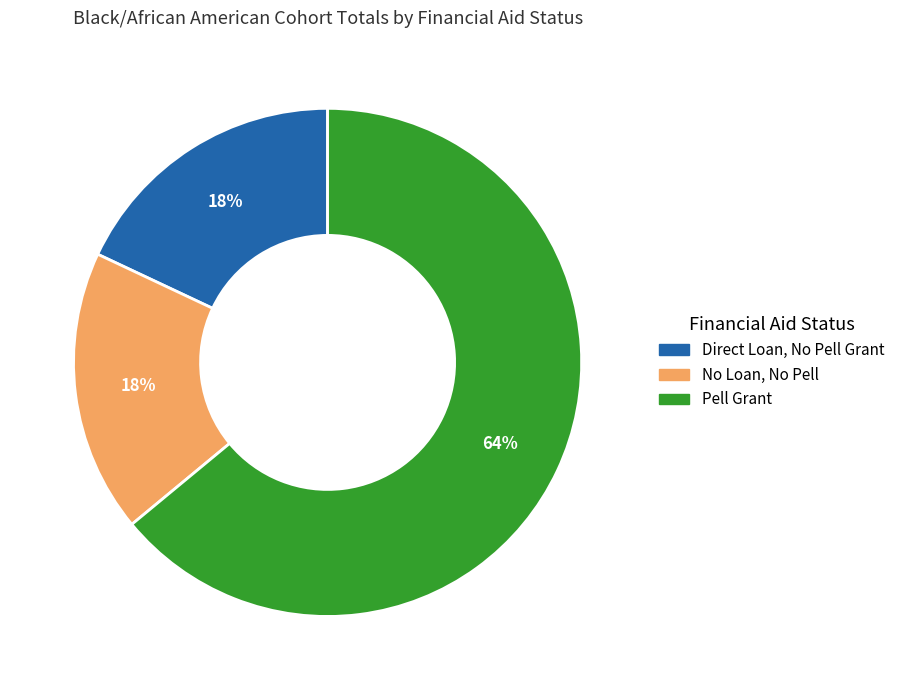

To the nearest percent, what is the difference between the largest and smallest slice percentages?

46%